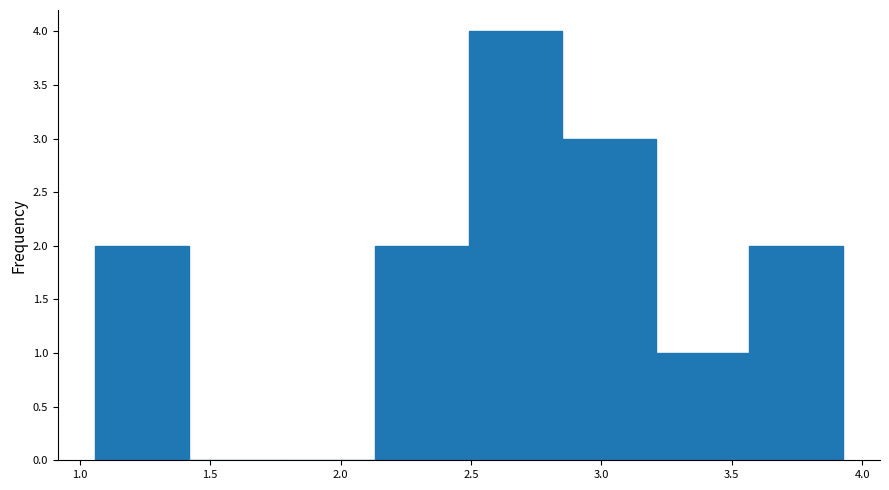

Reading left to right, transcribe this chart: for each bar, give the range it covers on the x-axis and its height. Neither the bar edges nor the heights are printed on the chart, so give them approximately, as read against the axes.

1.05 to 1.40: 2
1.40 to 1.80: 0
1.80 to 2.15: 0
2.15 to 2.50: 2
2.50 to 2.85: 4
2.85 to 3.20: 3
3.20 to 3.55: 1
3.55 to 3.90: 2